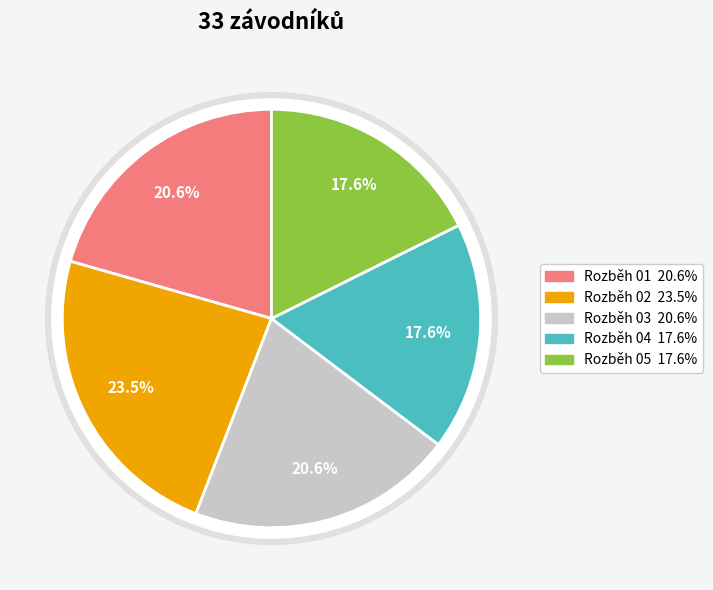

Count the number of slices in the pie.

5